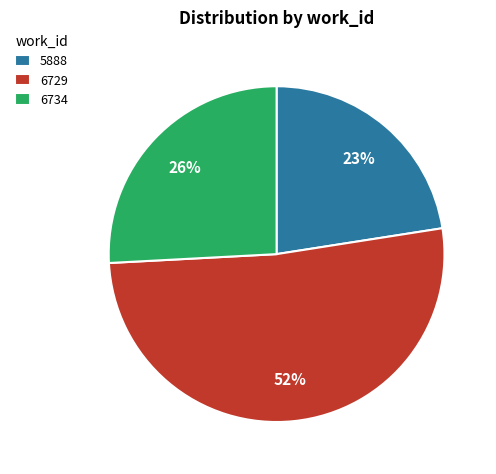

True or false: 6729 accounts for 18% of the total.

False